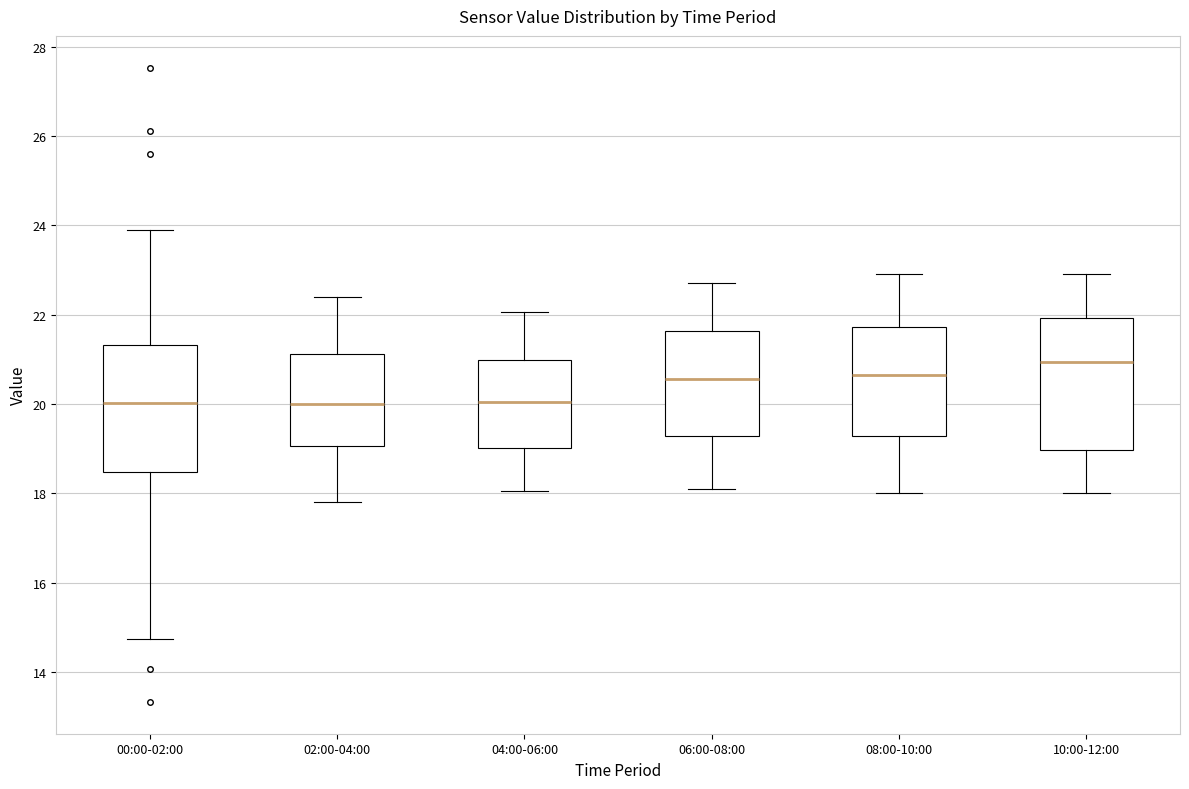

Where does the upper whisker of the box for 10:00-12:00 end on the y-axis? The values are not printed on the chart, so give them approximately, as read against the axis.

23.0